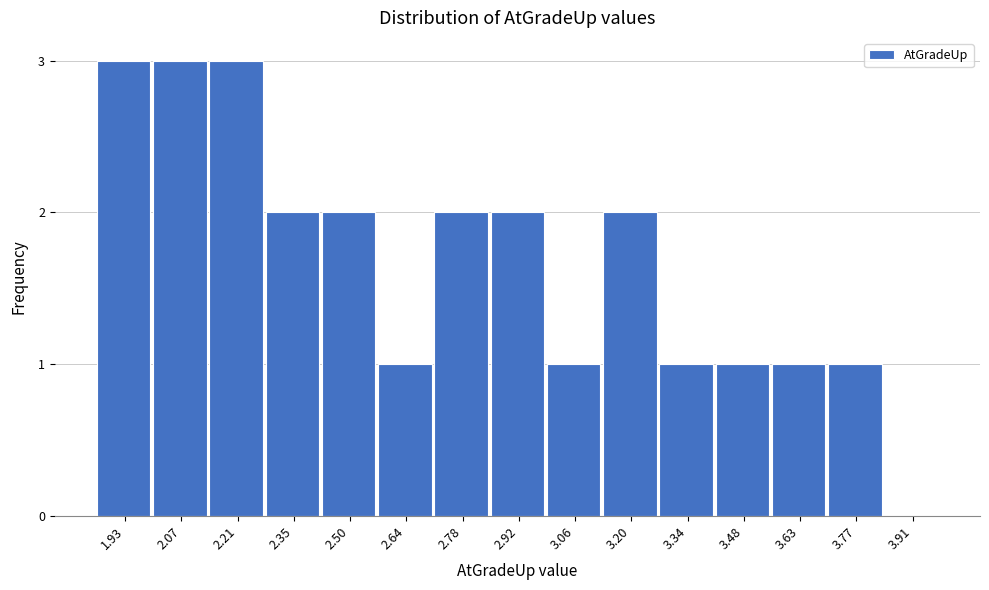

Reading right to left, what are all the values shown in this chart?

3.91=0	3.77=1	3.63=1	3.48=1	3.34=1	3.20=2	3.06=1	2.92=2	2.78=2	2.64=1	2.50=2	2.35=2	2.21=3	2.07=3	1.93=3